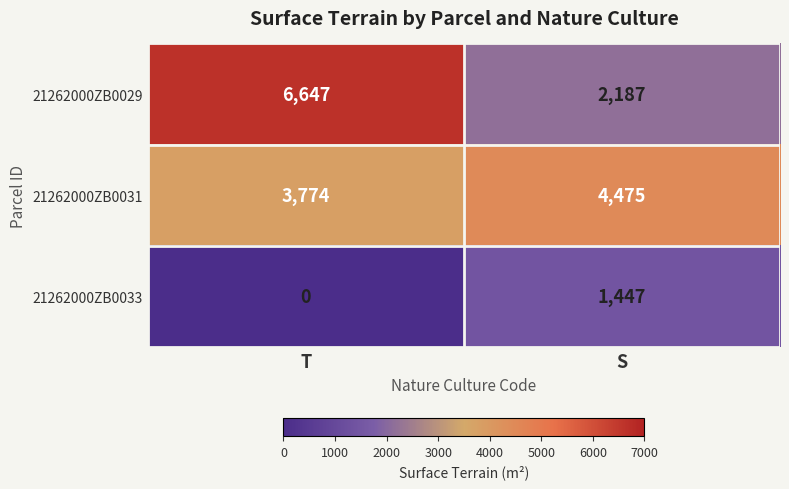

At how many categories does at least one series exceed 4289?

2